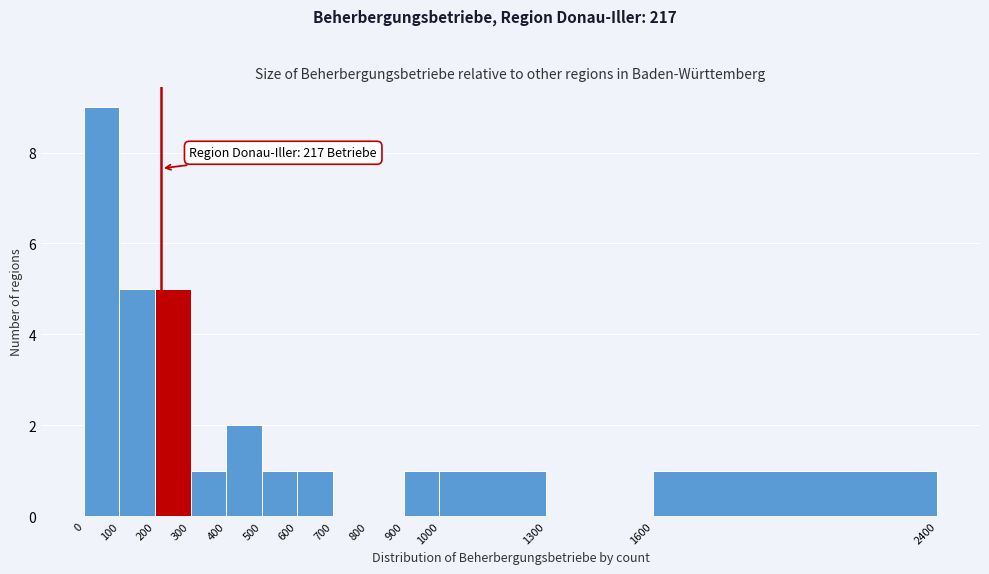

Which range on the x-axis has the tallest bar?

0 to 100